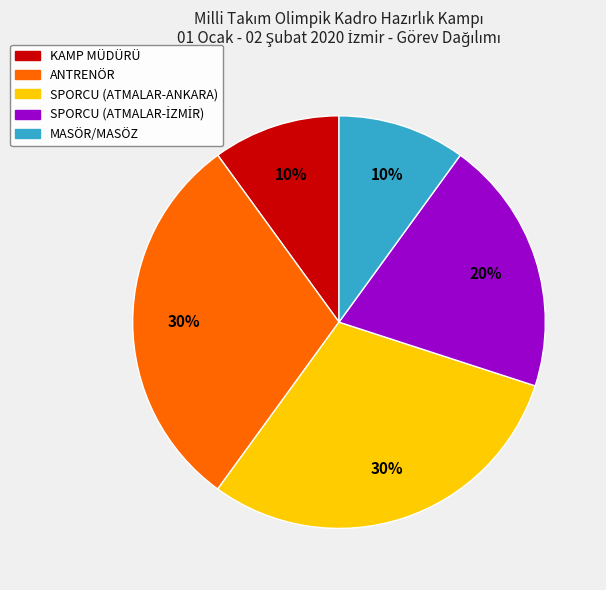

Does MASÖR/MASÖZ represent more than half of the total?

No